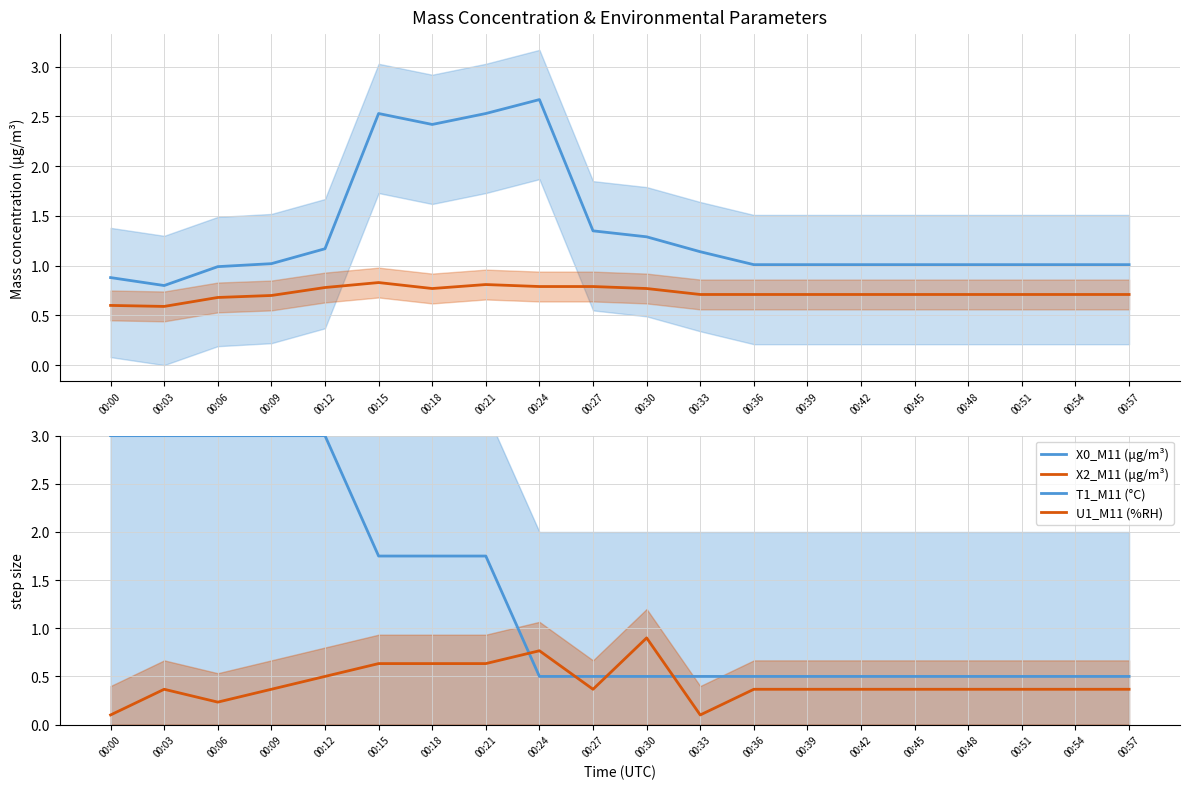

How many data points does each series have?

20